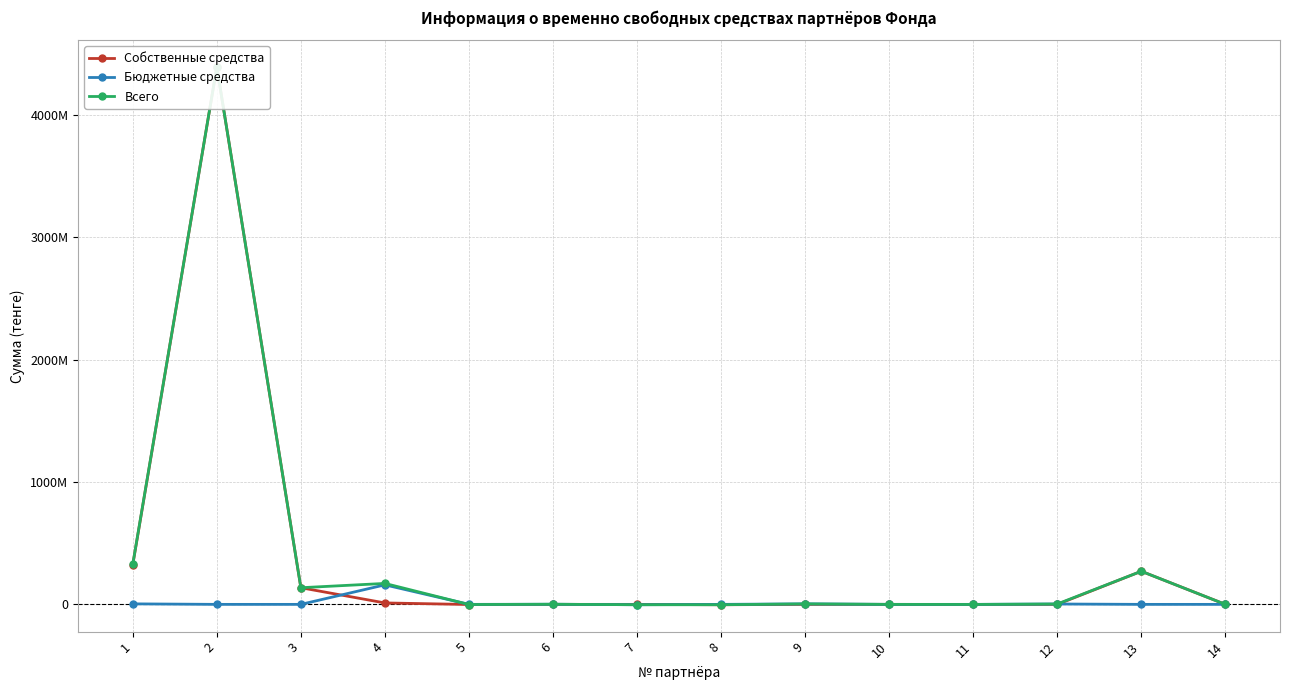

What is the total value across all series at 12?

6079270.0